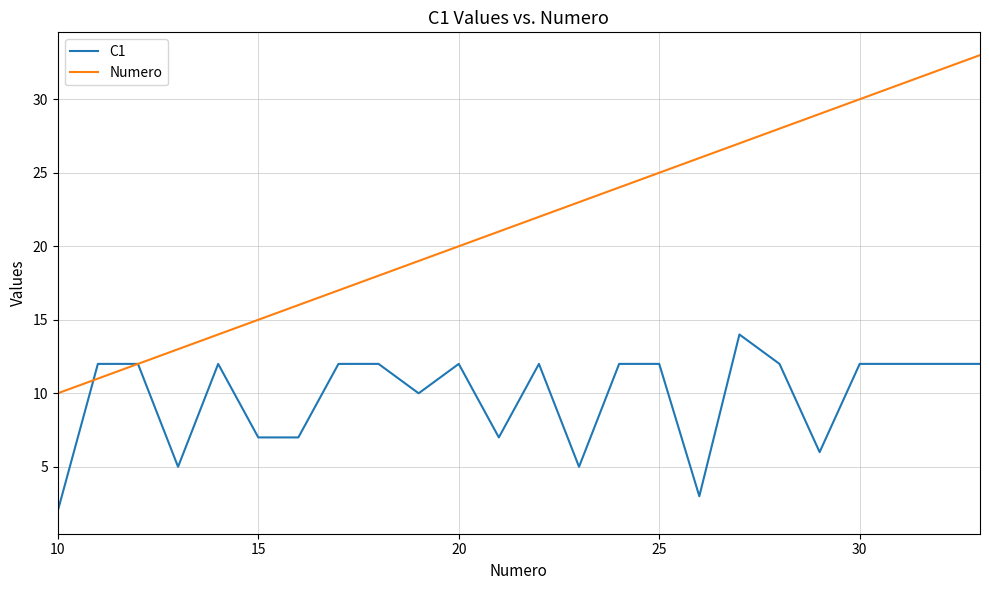

What are all the series names shown in the legend?

C1, Numero